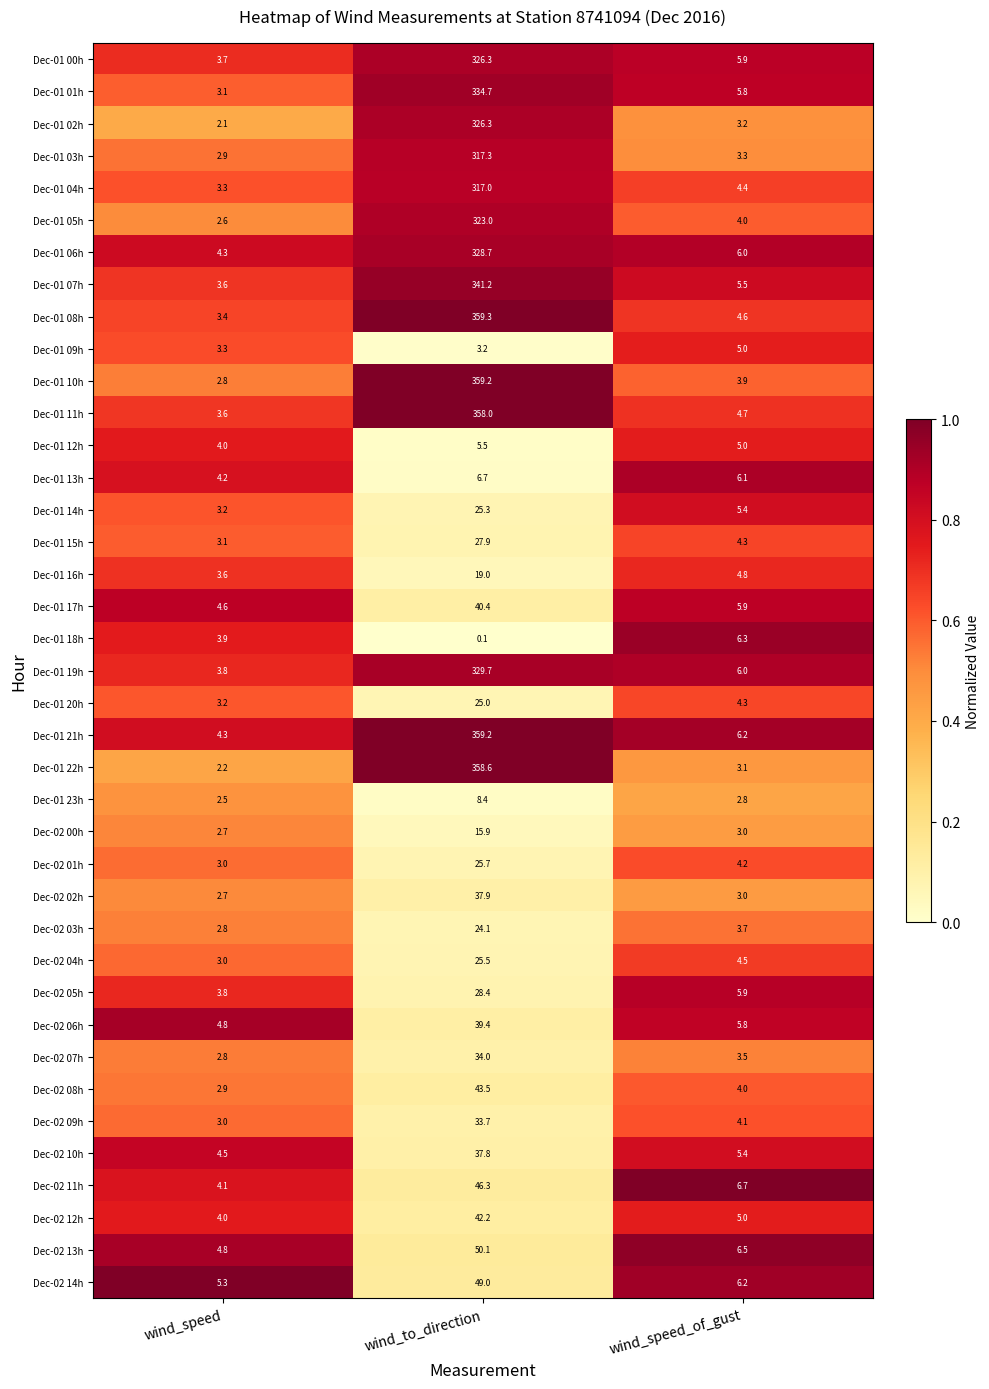

What is the total value across all series at wind_to_direction?

5433.5